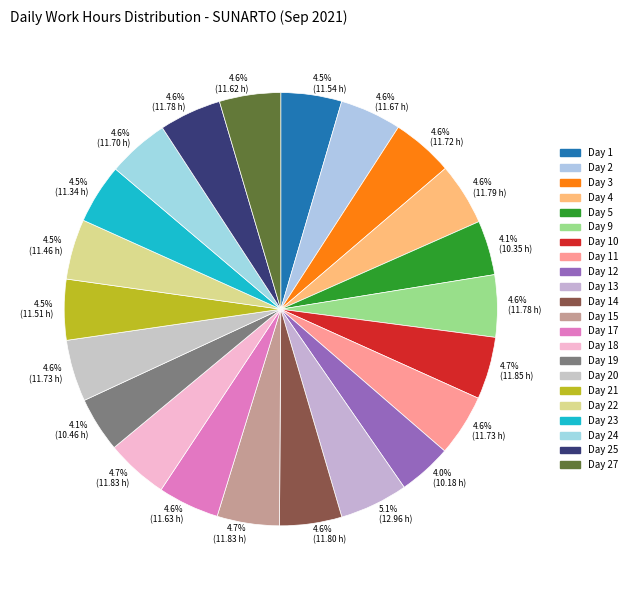

How many segments does this pie chart have?

22